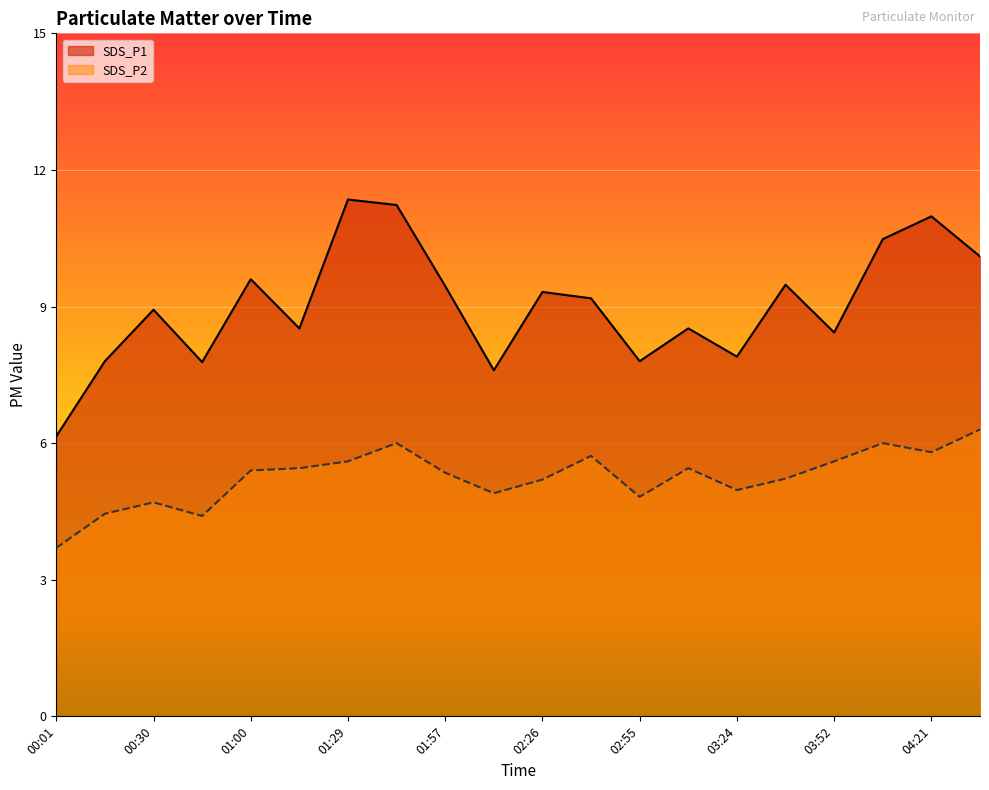

Read the SDS_P1 value at 16.

8.4